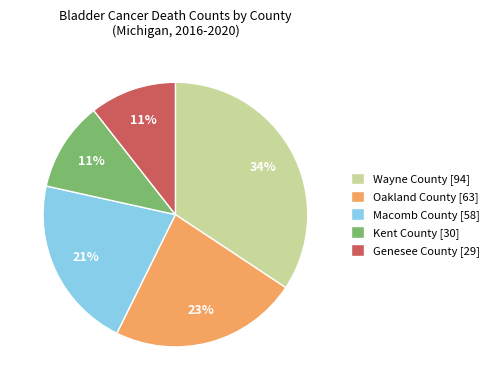

Combined, do Macomb County [58] and Kent County [30] account for over 50%?

No